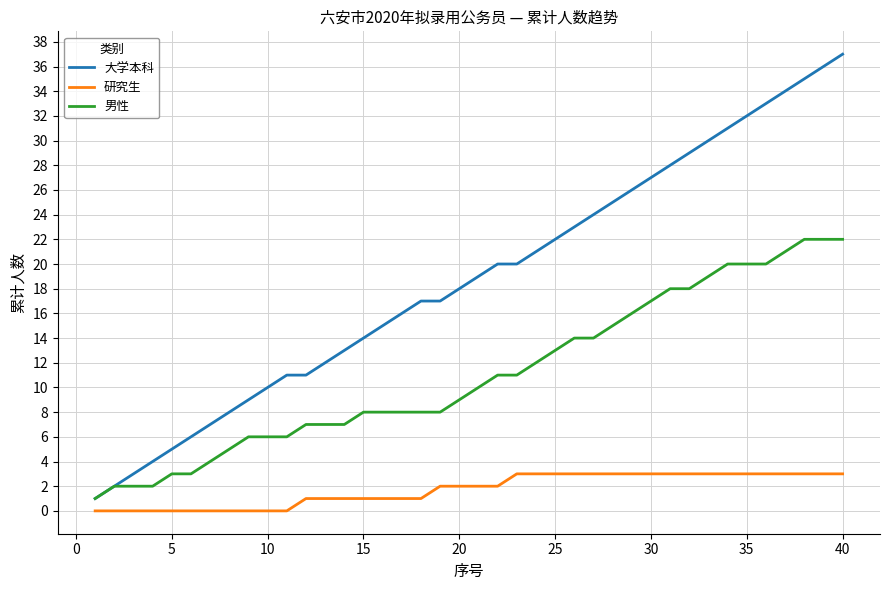

Which series has the largest total across all categories?

大学本科